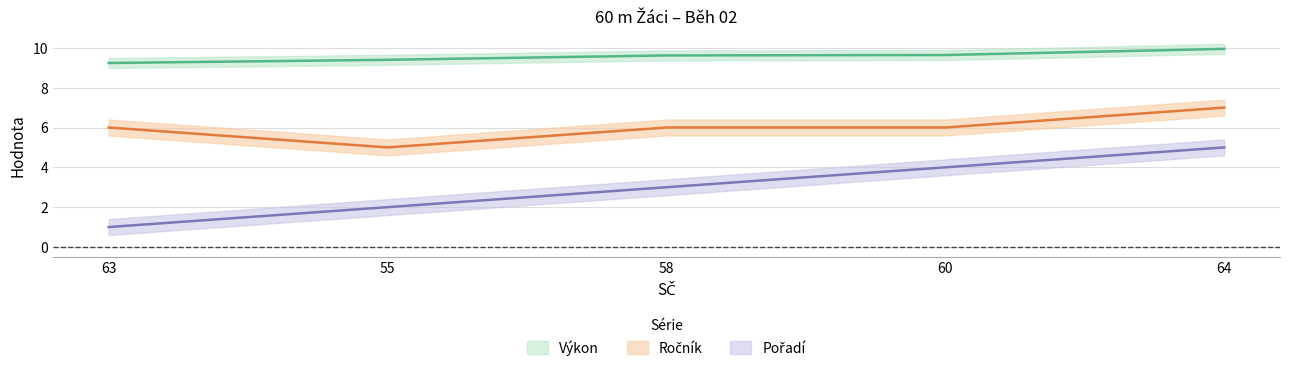

Where is Výkon nearest to the value 9?

63